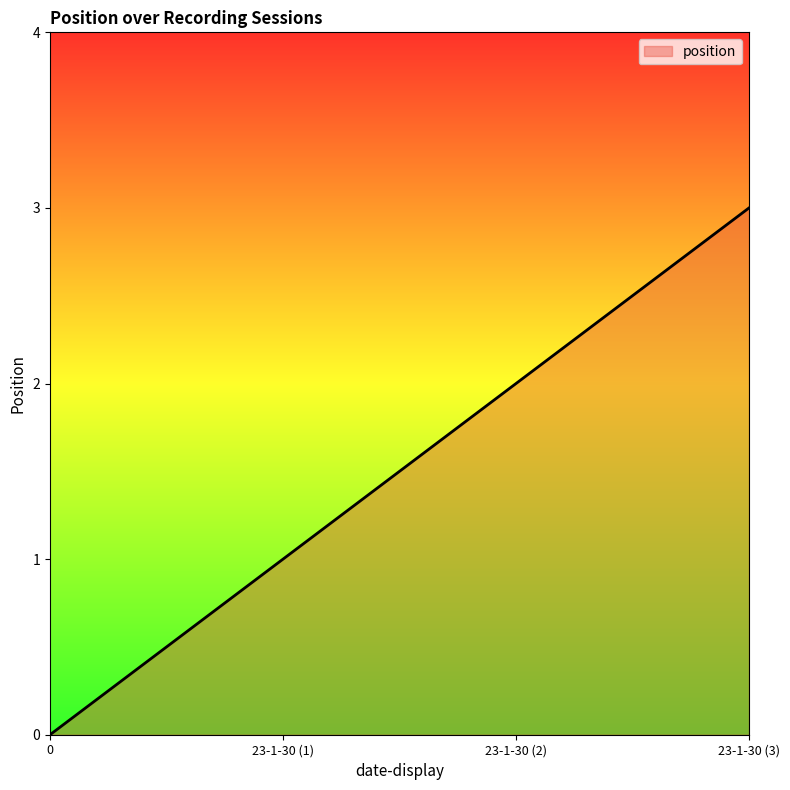

What is the sum of all values?

6